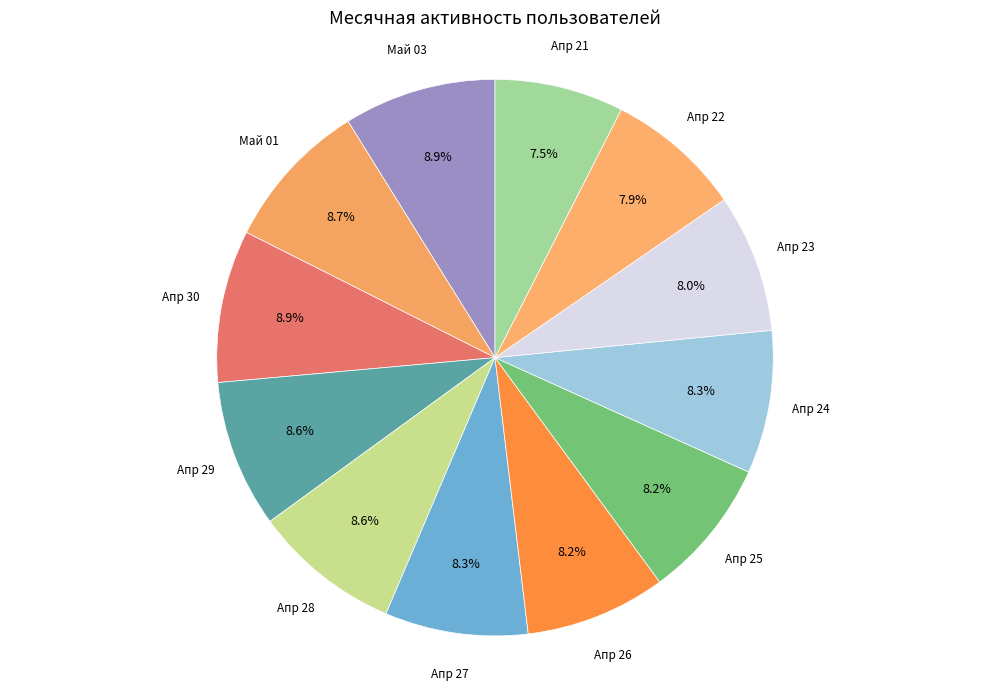

Approximately how many times larger is the value at Апр 26 compared to Апр 27?

1.0